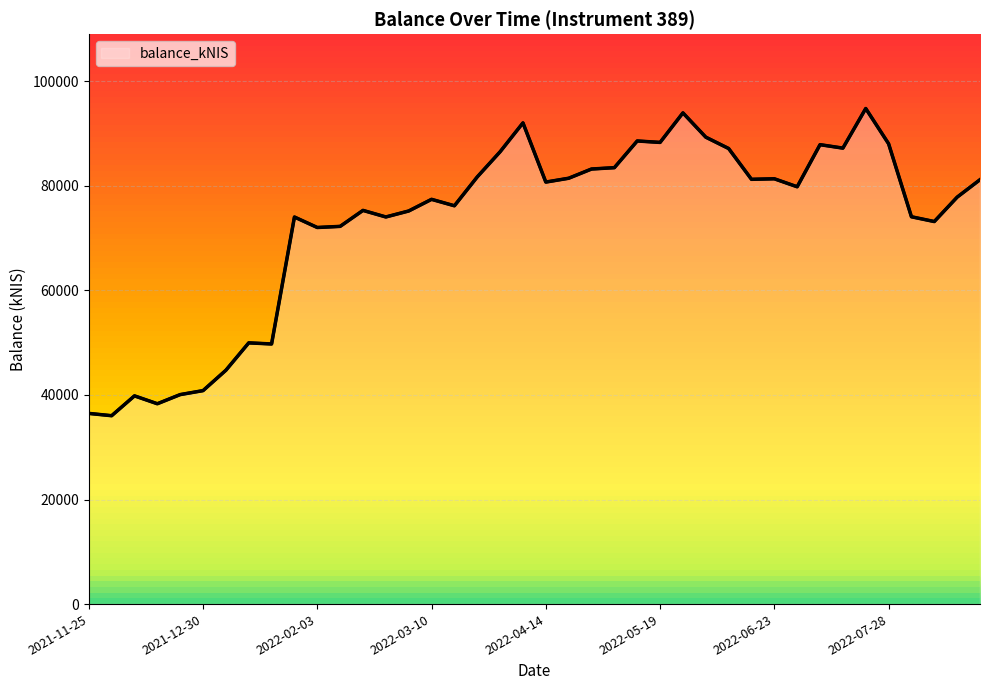

What is the minimum value shown in the chart?

36022.3